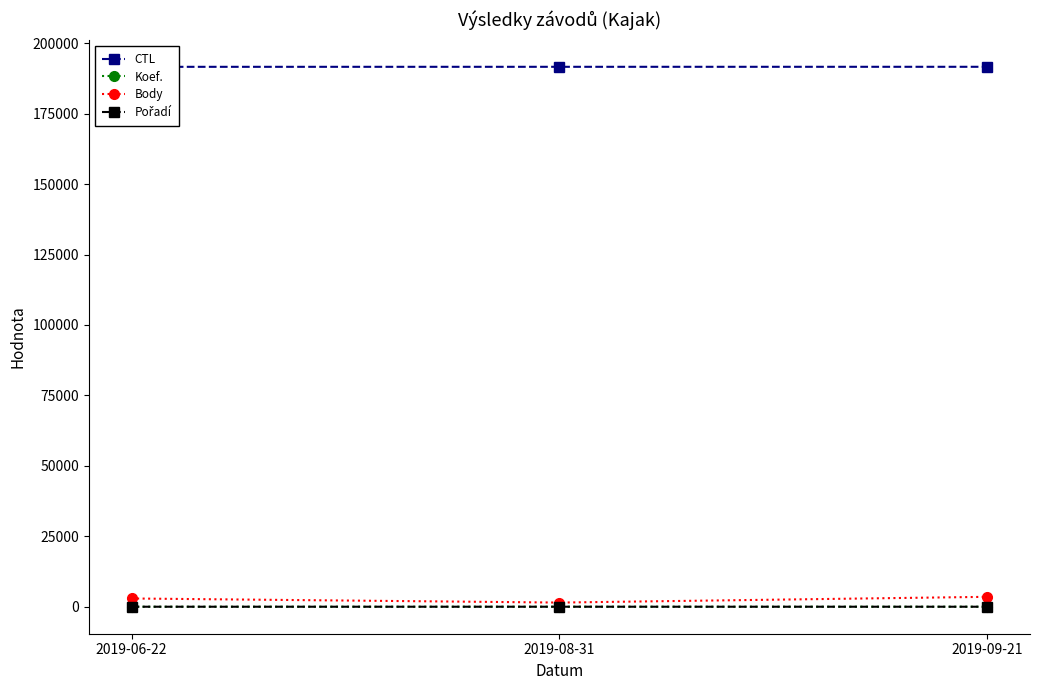

Is the value of Pořadí at 2019-06-22 greater than the value of Body at 2019-09-21?

No